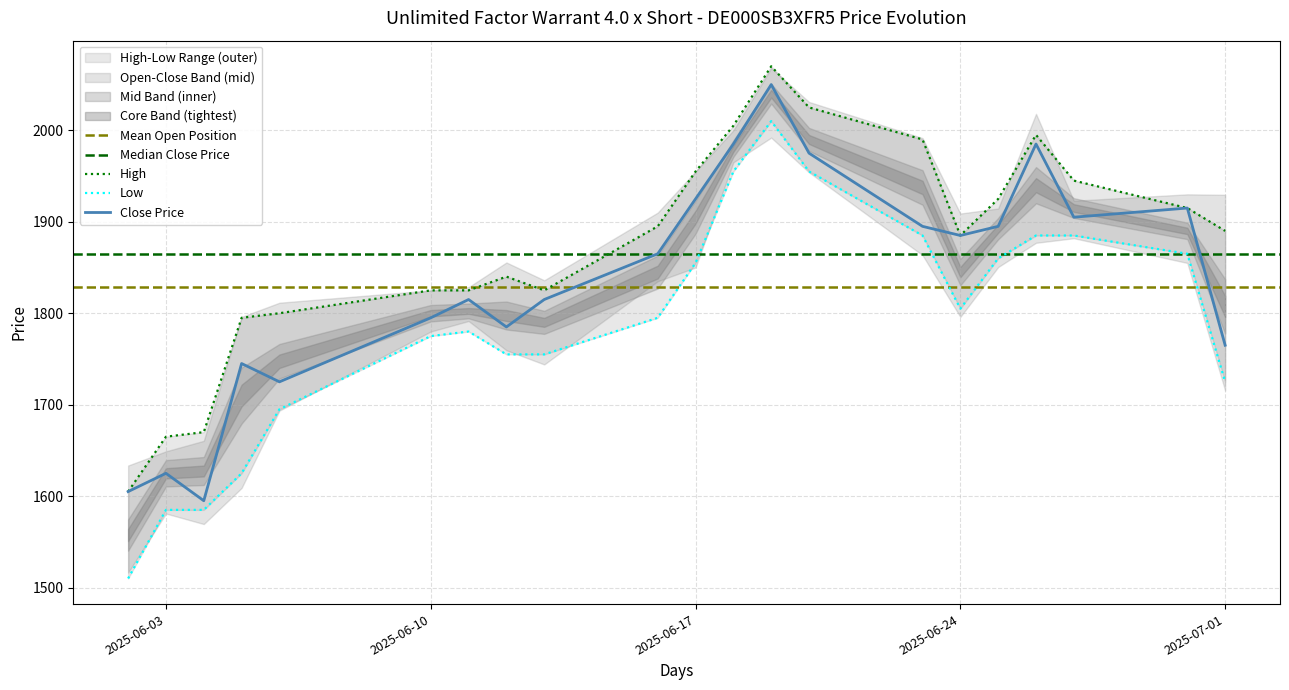

True or false: Close and High intersect in this chart.

False